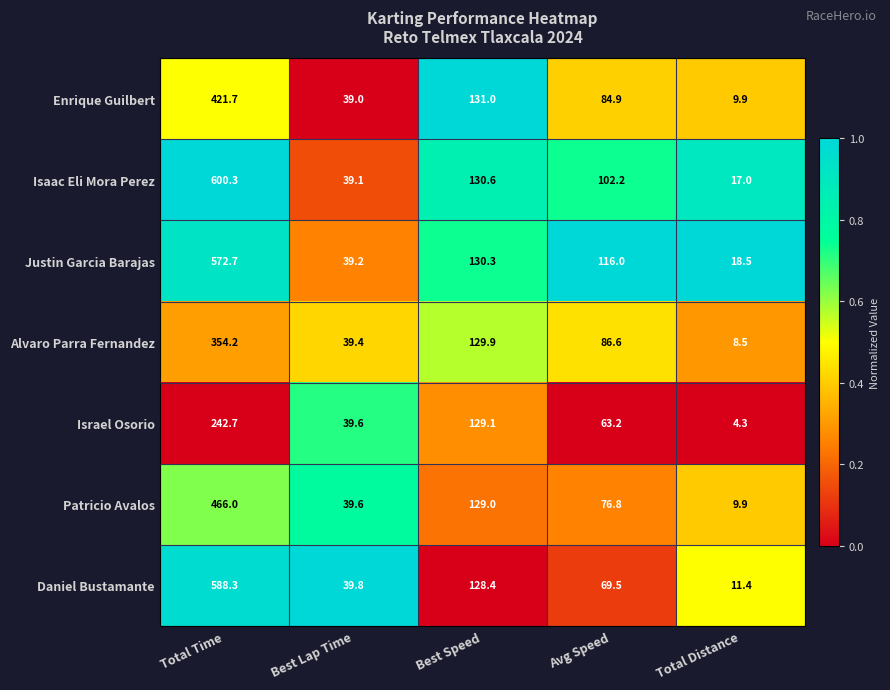

At which label does Alvaro Parra Fernandez first exceed 86?

Total Time